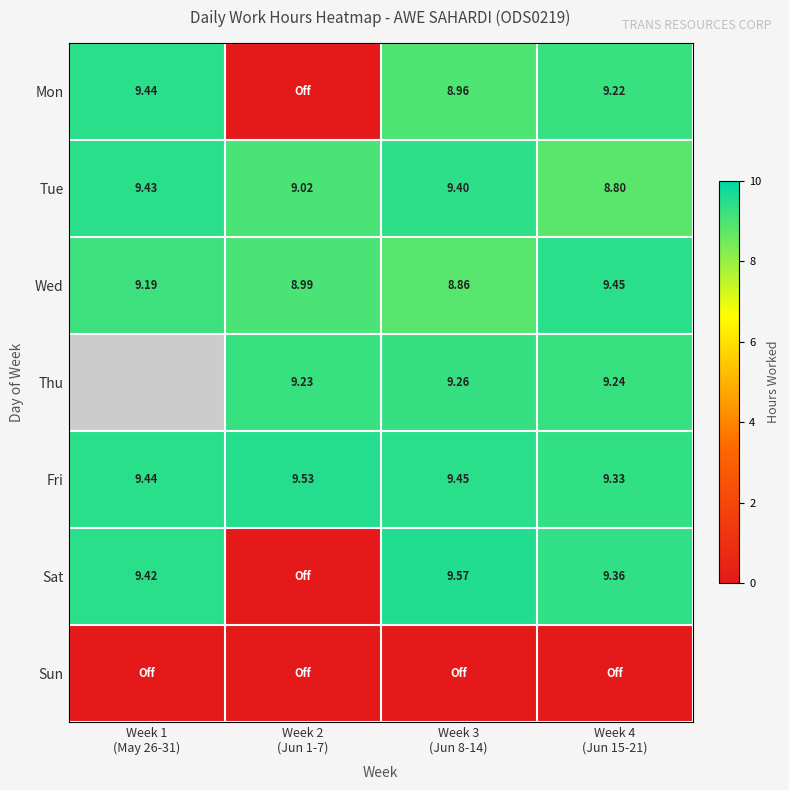

What is the spread (max minus min) of values at Week 4
(Jun 15-21)?

9.4